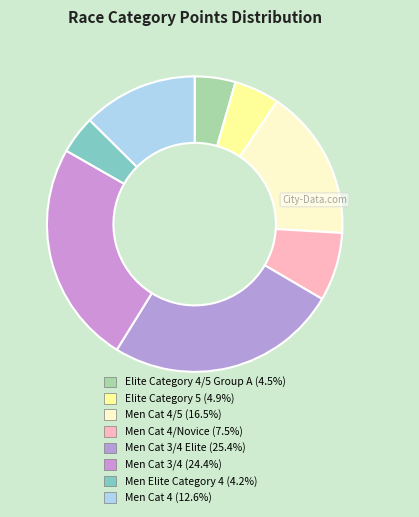

How many slices are in this pie chart?

8